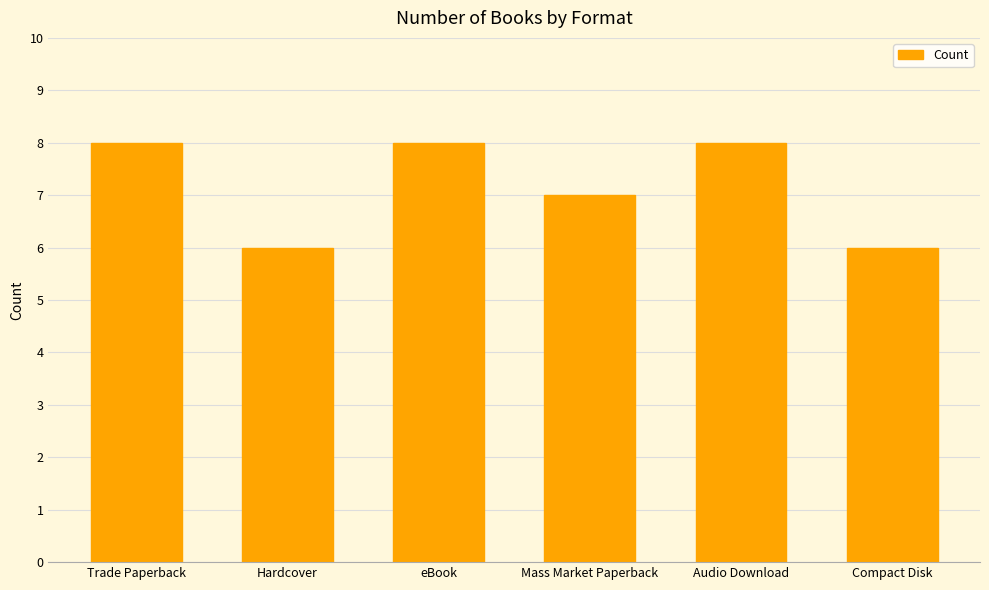

Which has a higher value, Audio Download or Compact Disk?

Audio Download